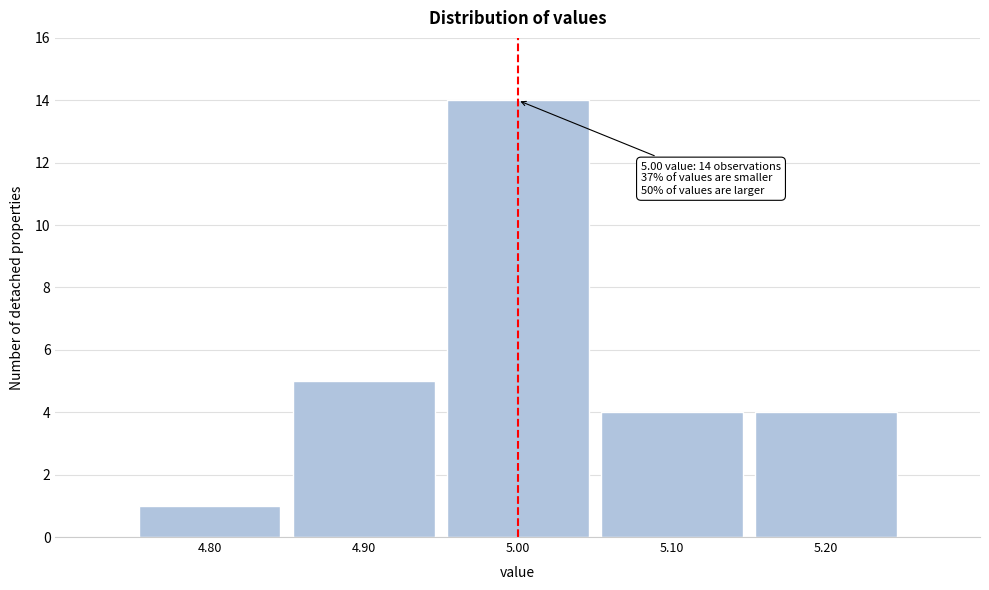

Which range on the x-axis has the tallest bar?

4.95 to 5.05